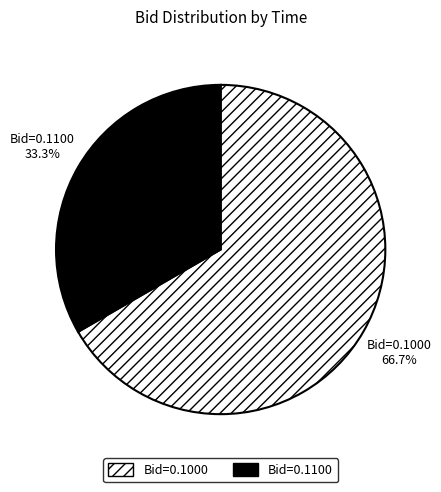

To the nearest percent, what is the average slice percentage?

50%